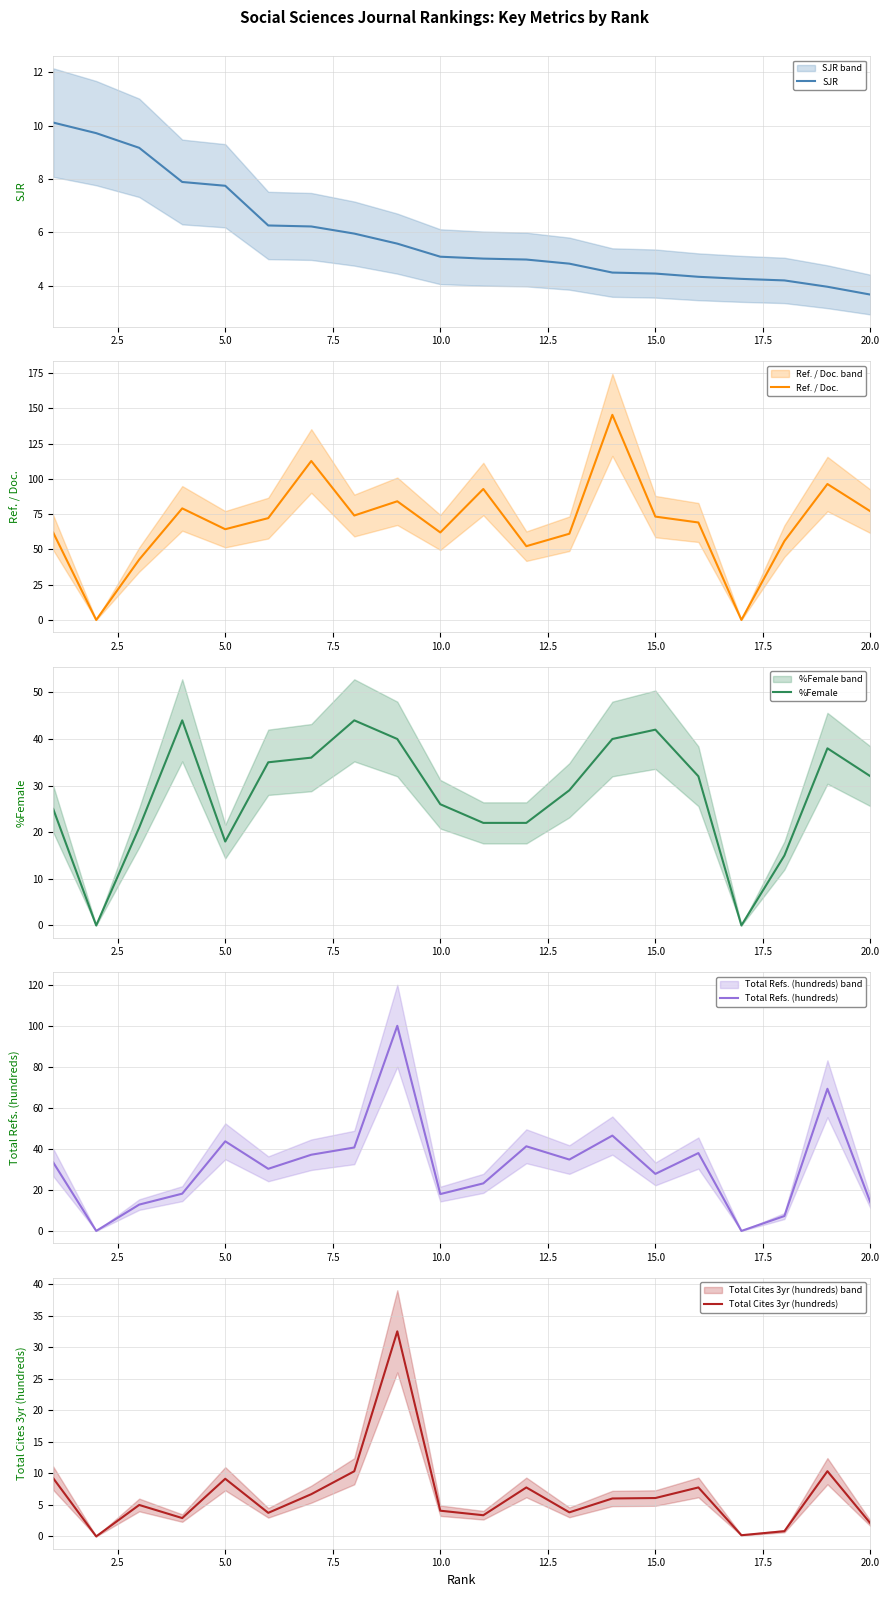

Count the number of categories in the chart.

20